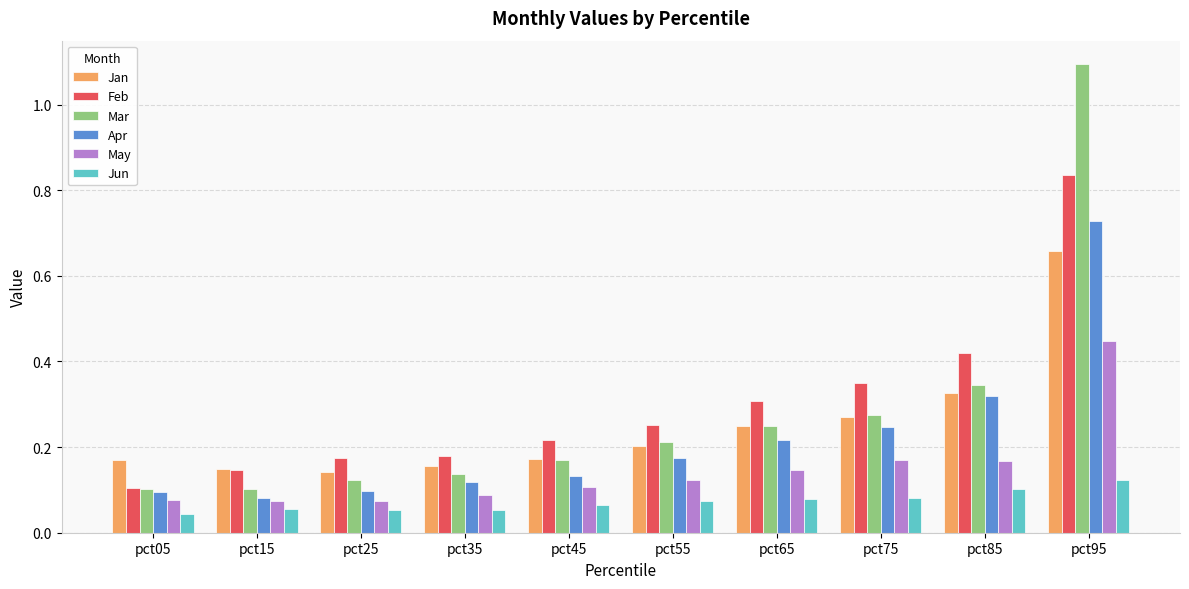

How many Jan values are between 0 and 1?

10